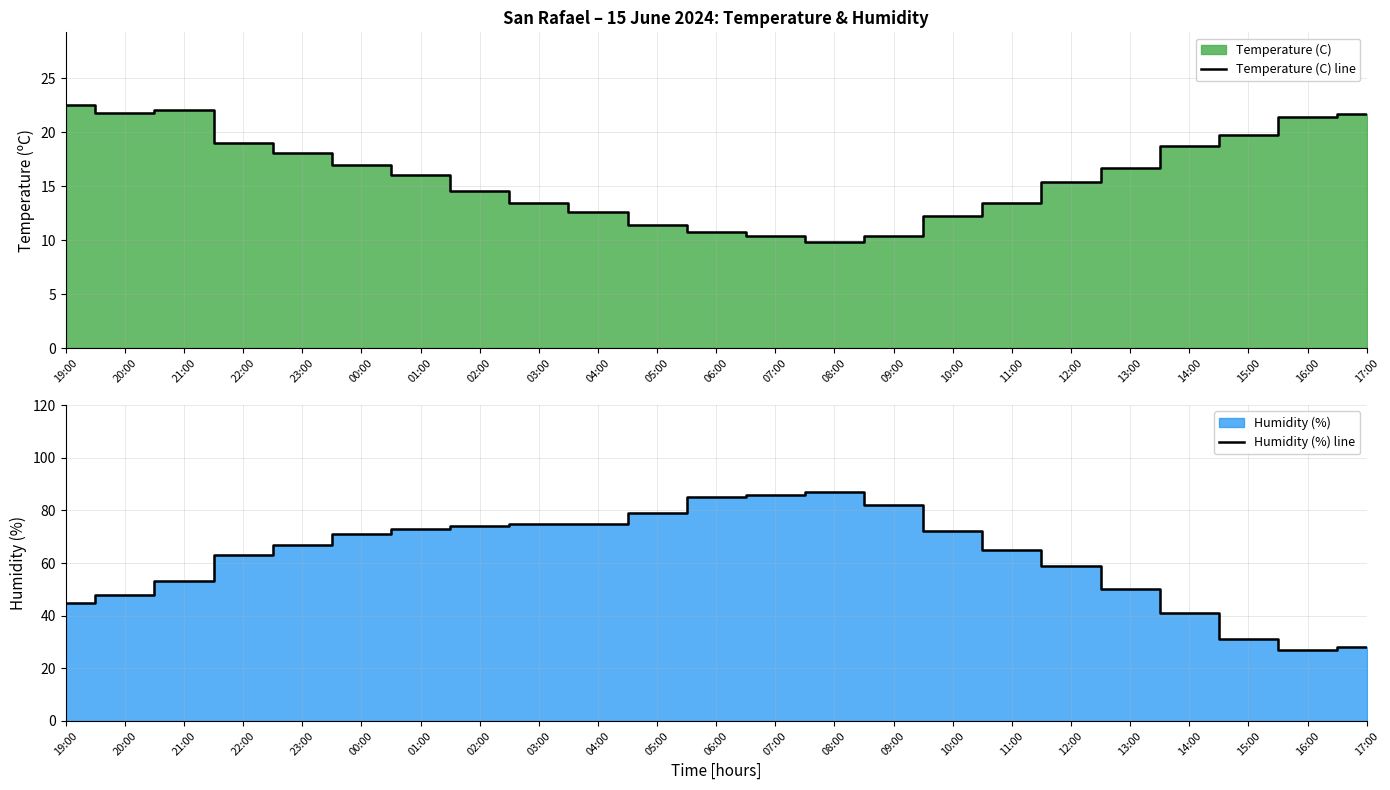

Which category has the lowest value in the Temperature (C) line series?

08:00